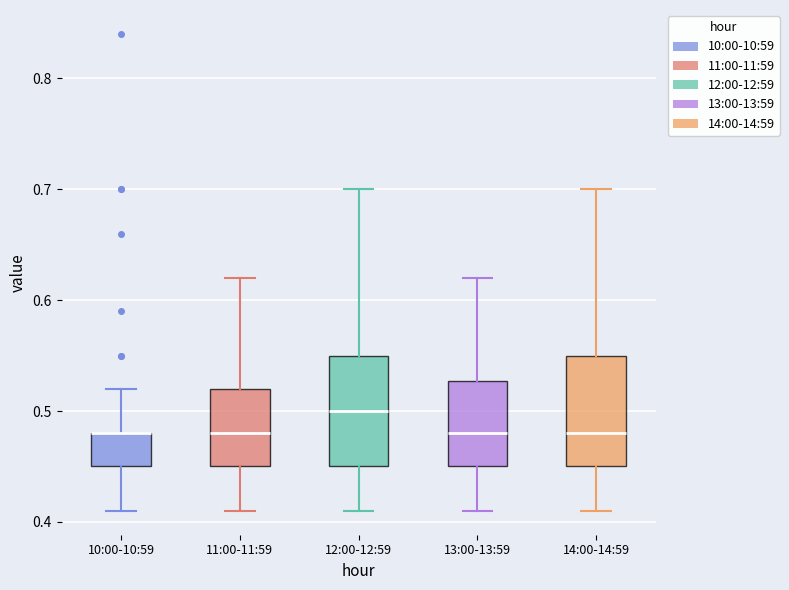

Reading left to right, read every box against the y-axis: the position of its median line, the range the box covers, and the ends of its whiskers. The values are not printed on the chart, so give them approximately, as read against the axis.

10:00-10:59: median 0.48 (drawn on the box's upper edge), box 0.45 to 0.48, whiskers 0.41 to 0.52
11:00-11:59: median 0.48, box 0.45 to 0.52, whiskers 0.41 to 0.62
12:00-12:59: median 0.50, box 0.45 to 0.55, whiskers 0.41 to 0.70
13:00-13:59: median 0.48, box 0.45 to 0.53, whiskers 0.41 to 0.62
14:00-14:59: median 0.48, box 0.45 to 0.55, whiskers 0.41 to 0.70